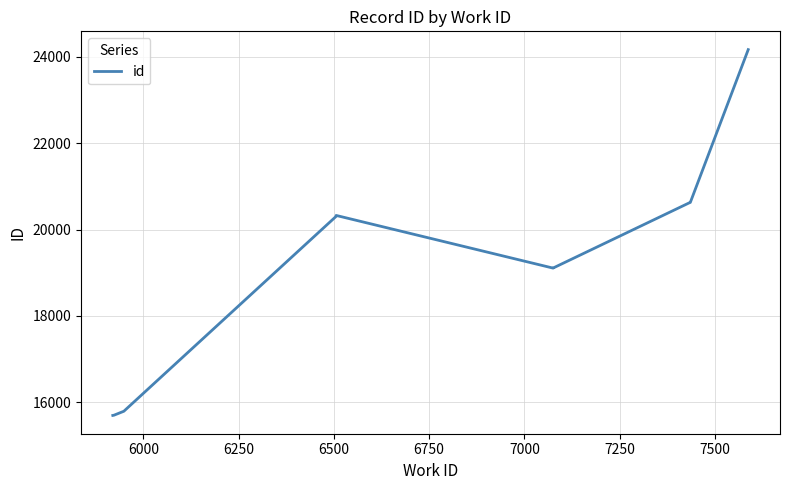

Does the chart have visible grid lines?

Yes